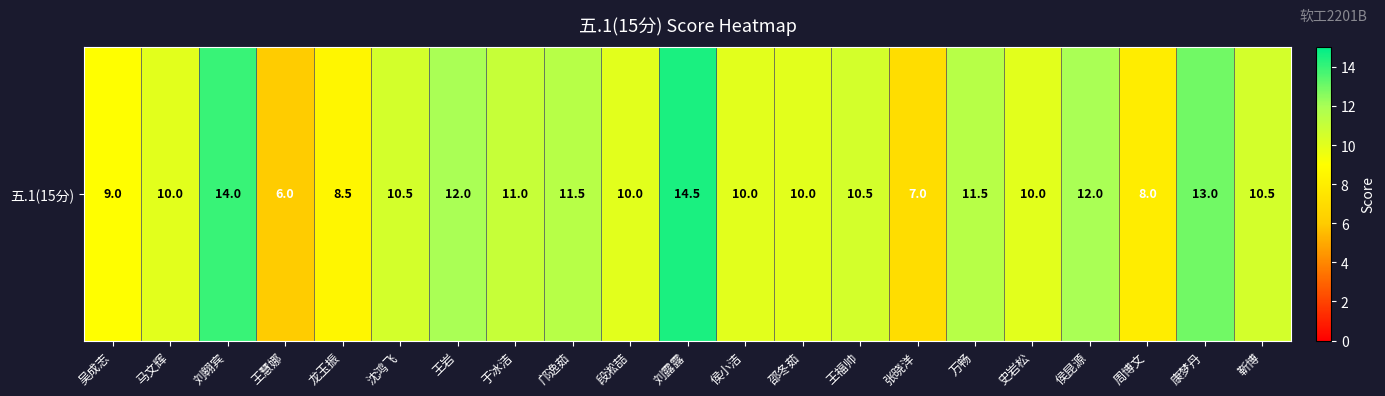

What is the ratio of the value at 王岩 to the value at 周博文?

1.5